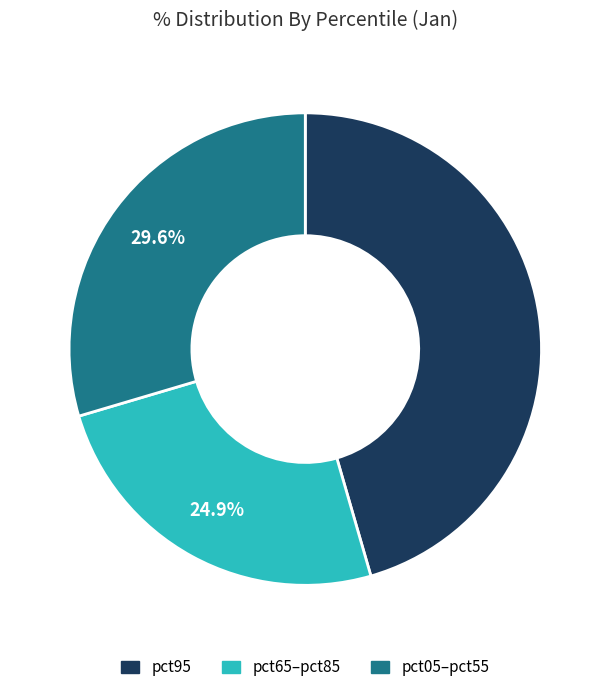

What percentage is NOT represented by pct65–pct85?

75.1%